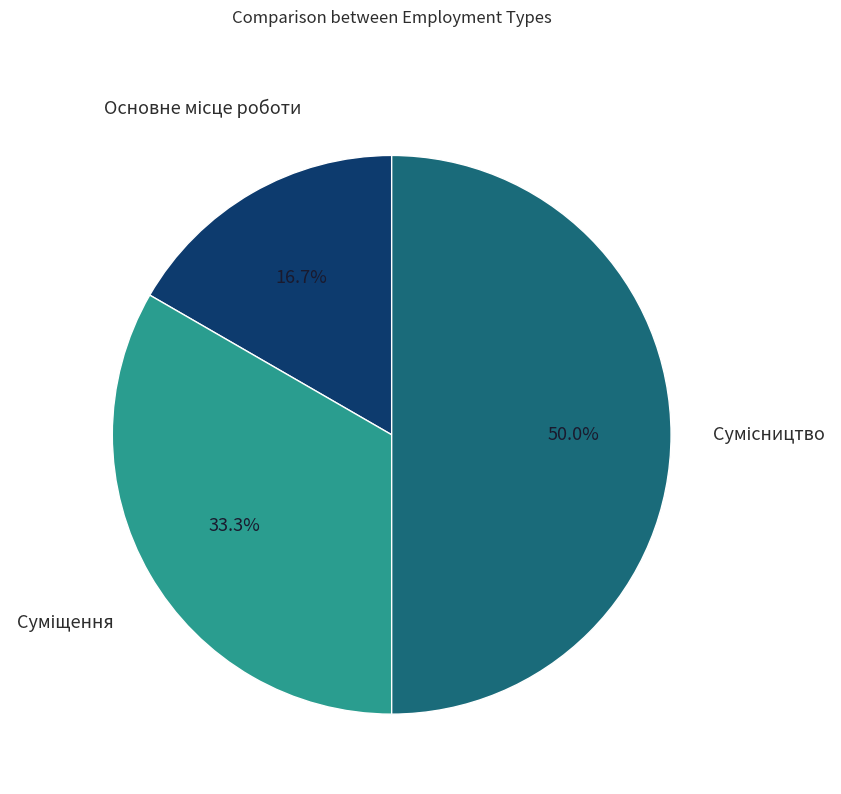

How much of the chart is everything except Сумісництво?

50.0%